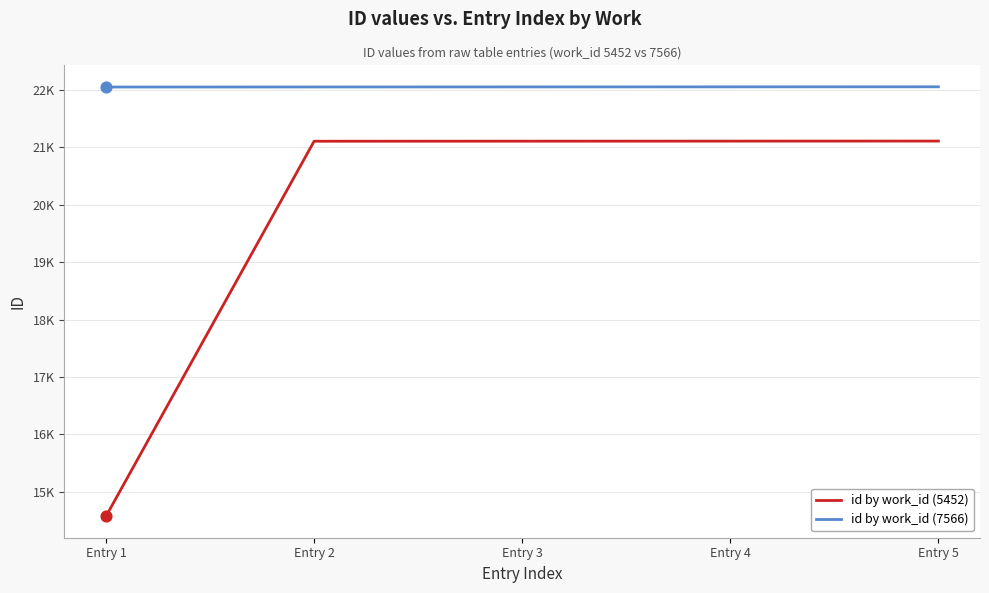

Which series has the largest total across all categories?

id by work_id (7566)